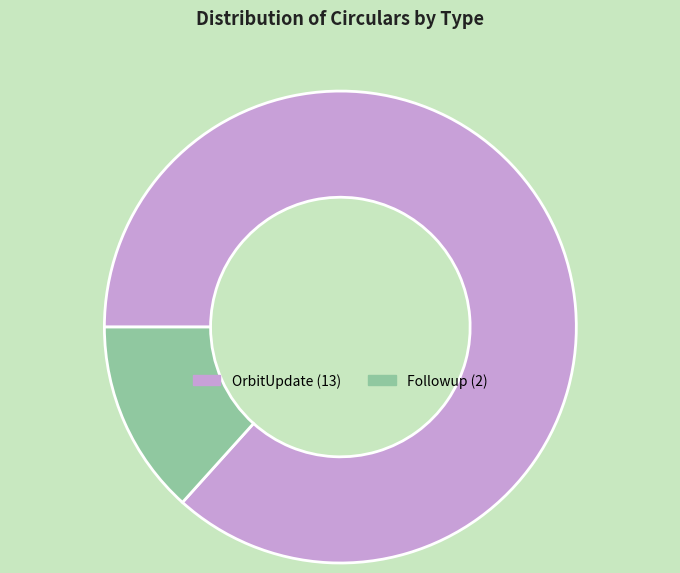

Is there any slice that represents more than half of the pie?

Yes